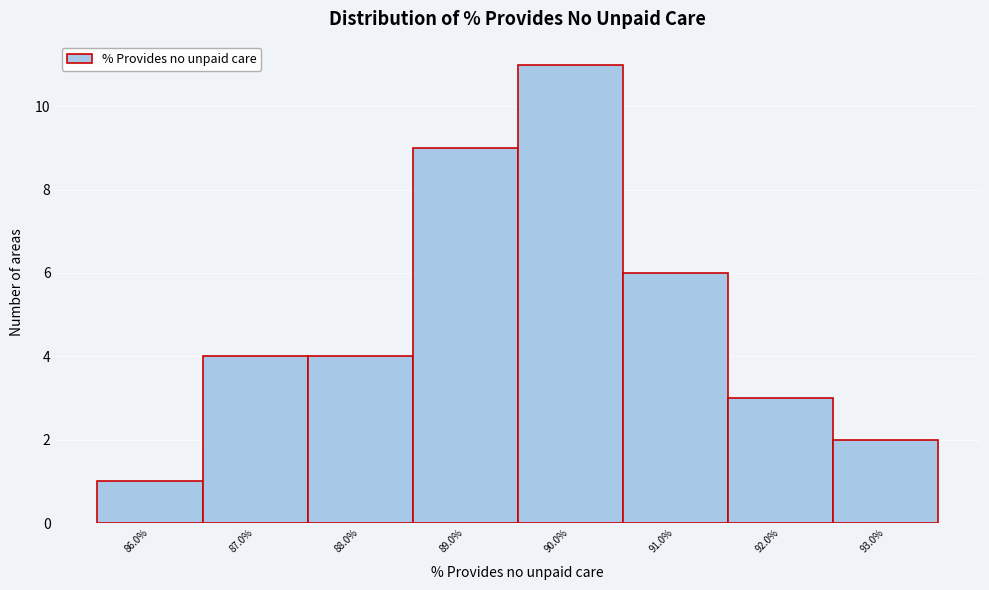

Reading left to right, extract all data points from this chart.

1	4	4	9	11	6	3	2